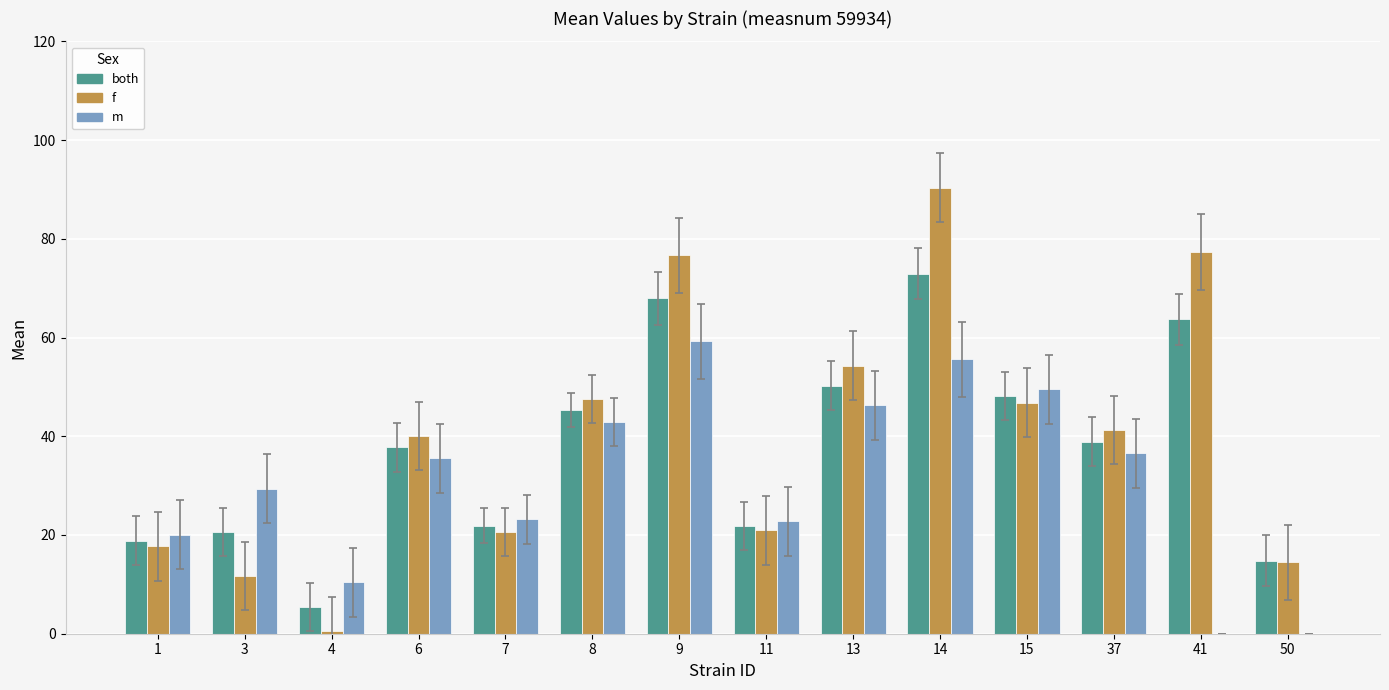

Which category has the highest value across all series?

14